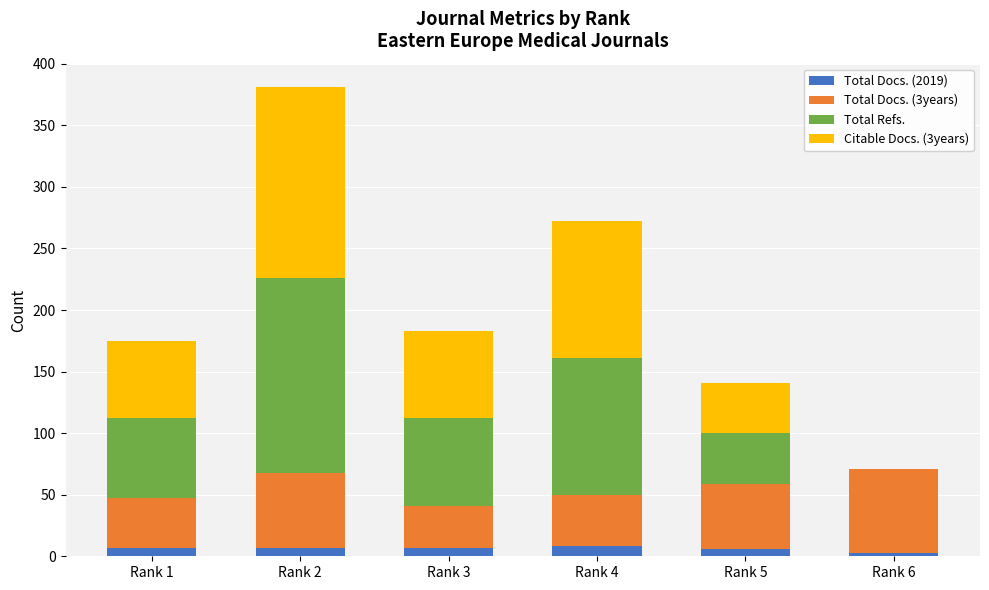

What is the sum of all Total Docs. (2019) values?

38